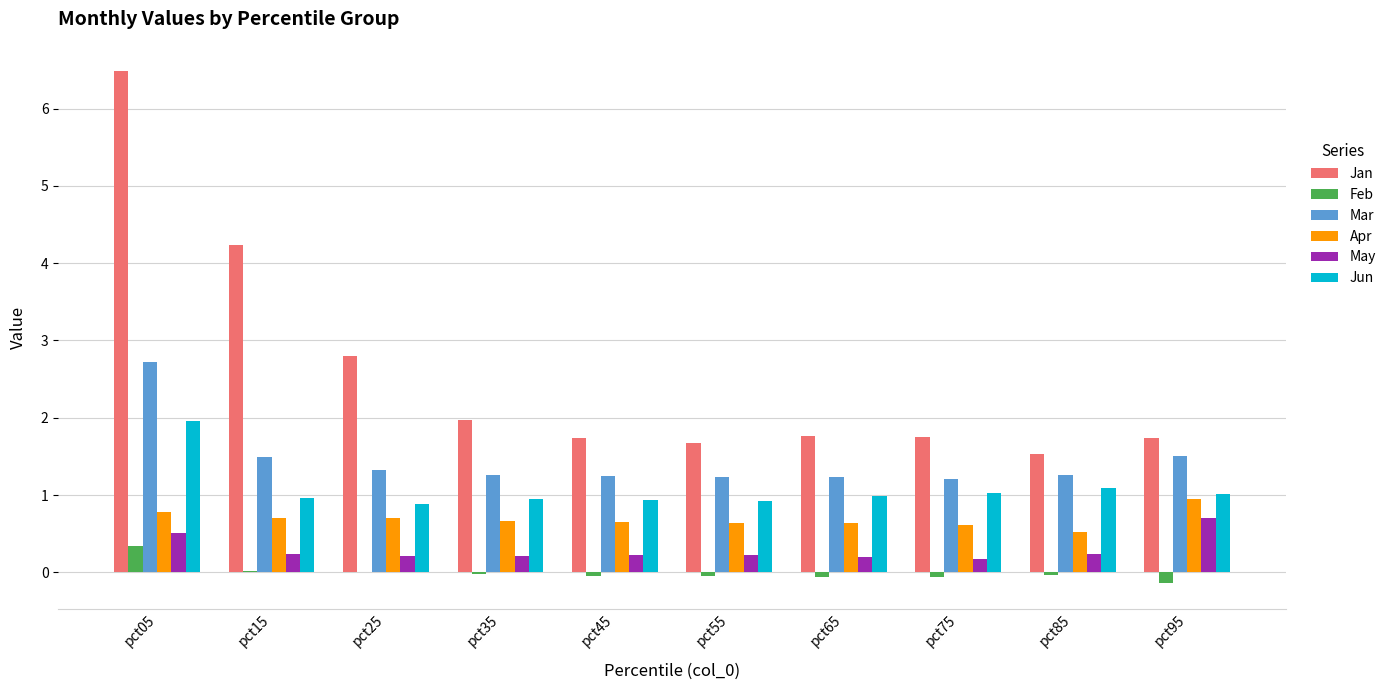

Is the value of Jun at pct45 greater than the value of Mar at pct55?

No